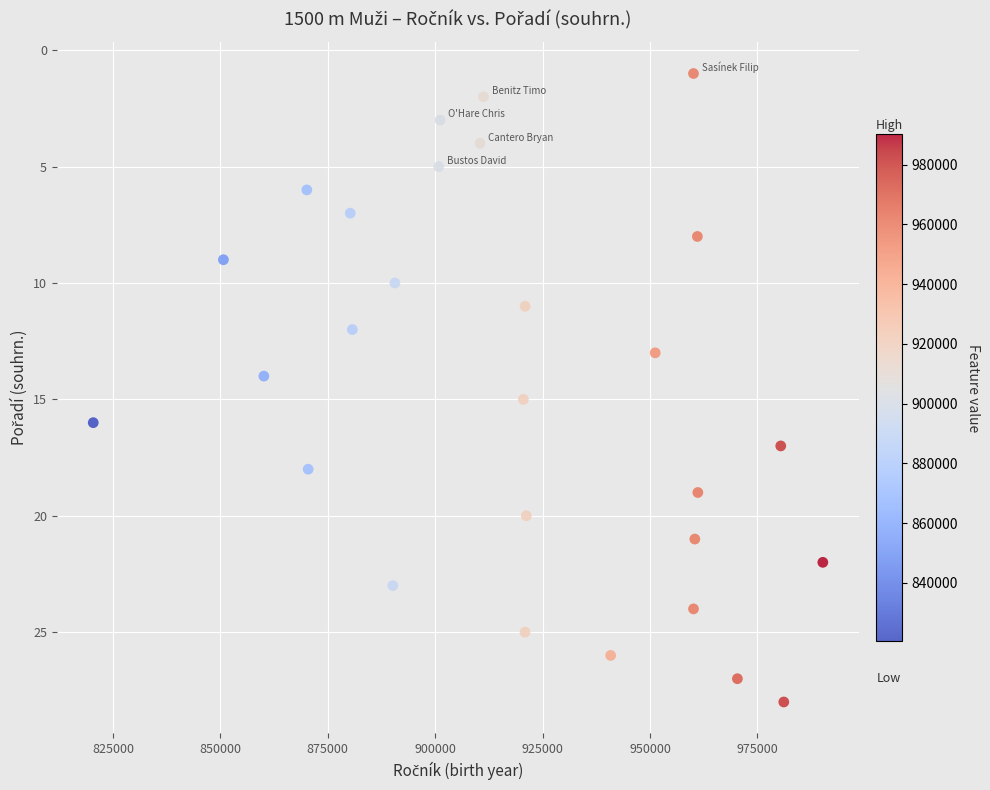

What is the range of X values (max minus min)?

169805